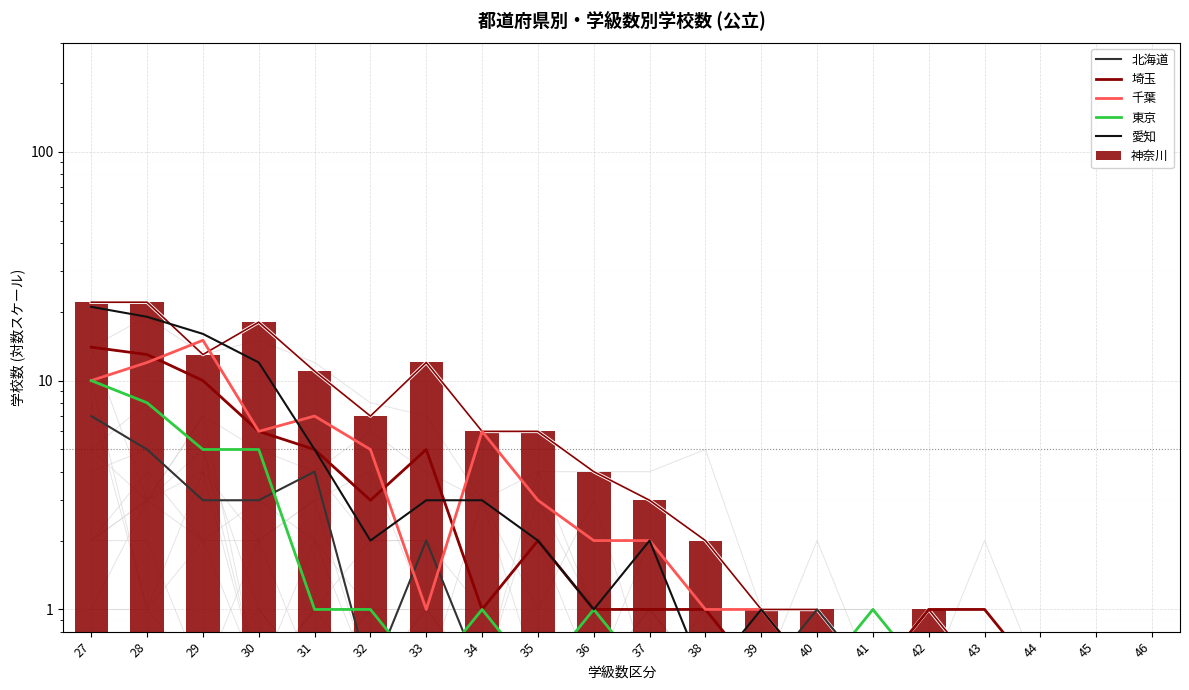

Rank the series by their maximum value, from highest to lowest.

神奈川, 愛知, 千葉, 埼玉, 東京, 北海道